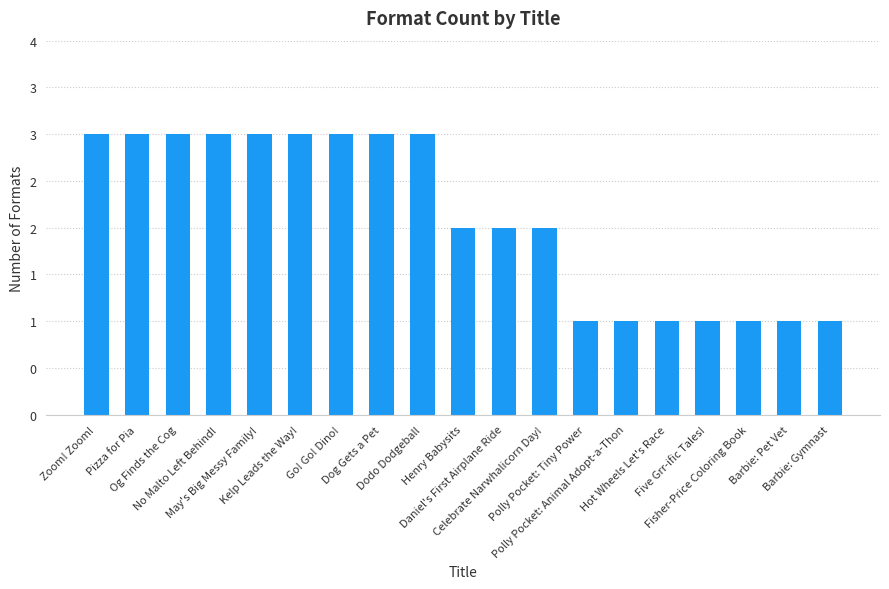

Does the chart contain any negative values?

No